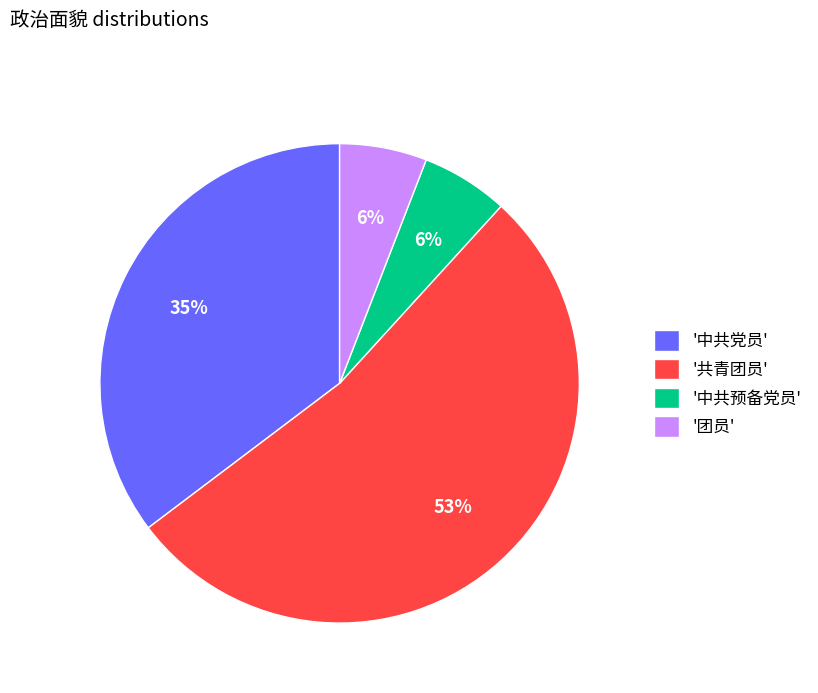

Which has a higher value, '共青团员' or '中共预备党员'?

'共青团员'